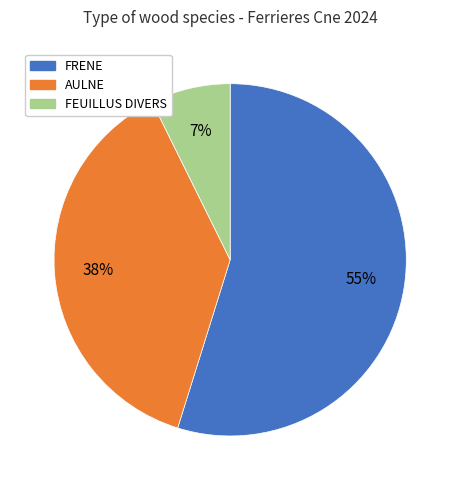

Count the number of slices in the pie.

3